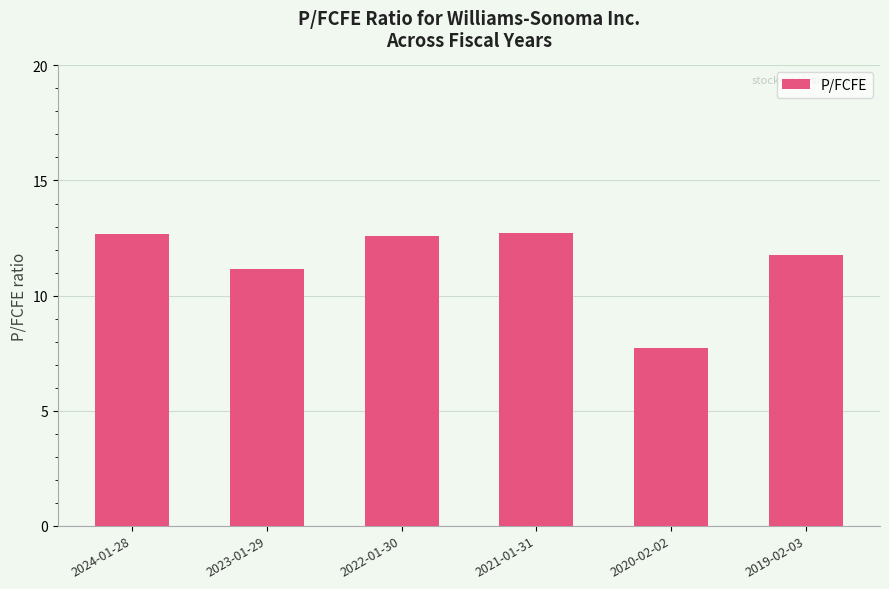

At which category does the chart reach its minimum across all series?

2020-02-02